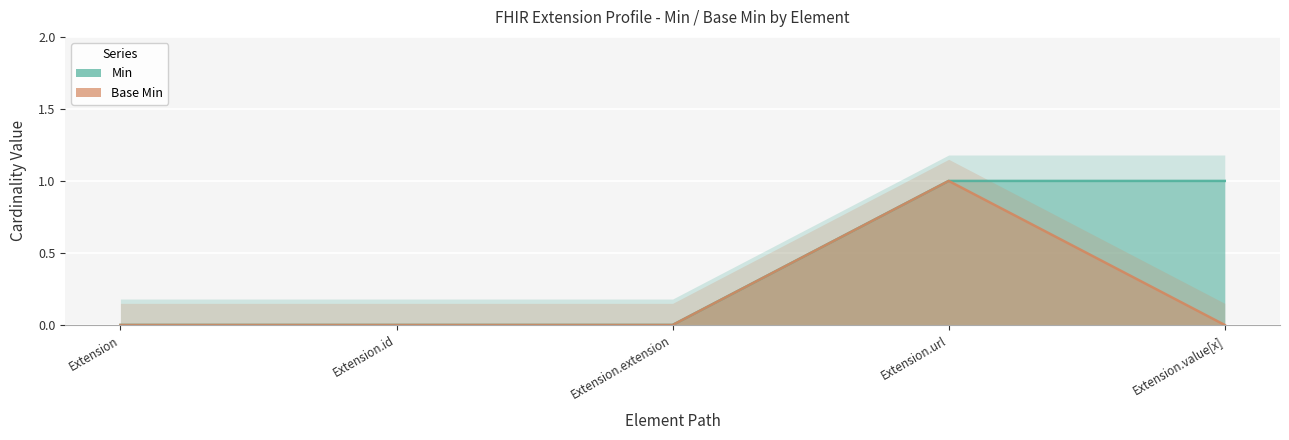

Which category has the lowest value across all series?

Extension